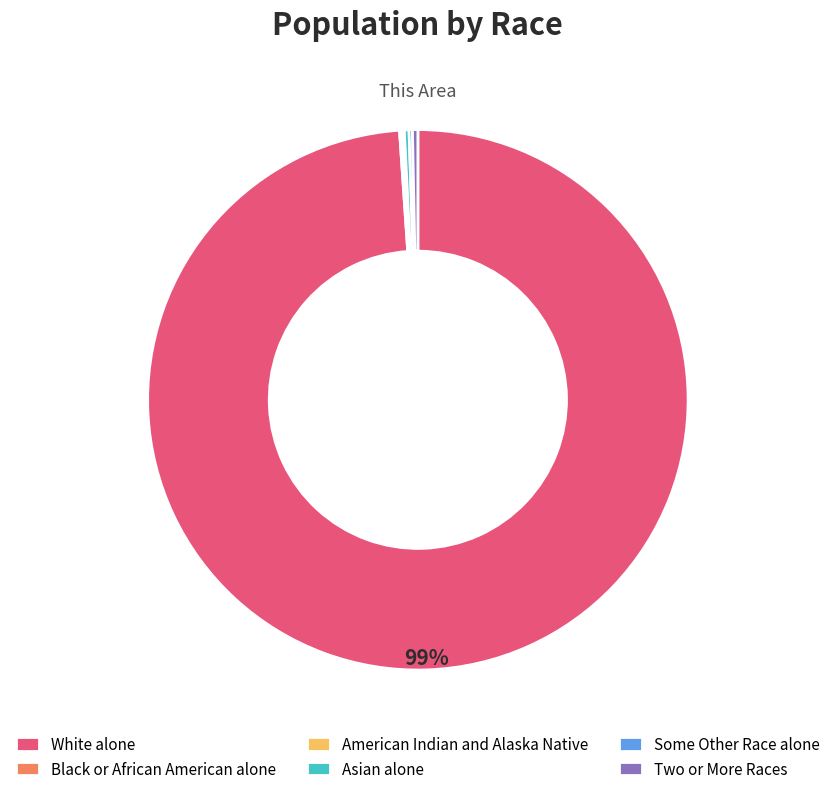

What is the largest slice in the pie chart?

White alone